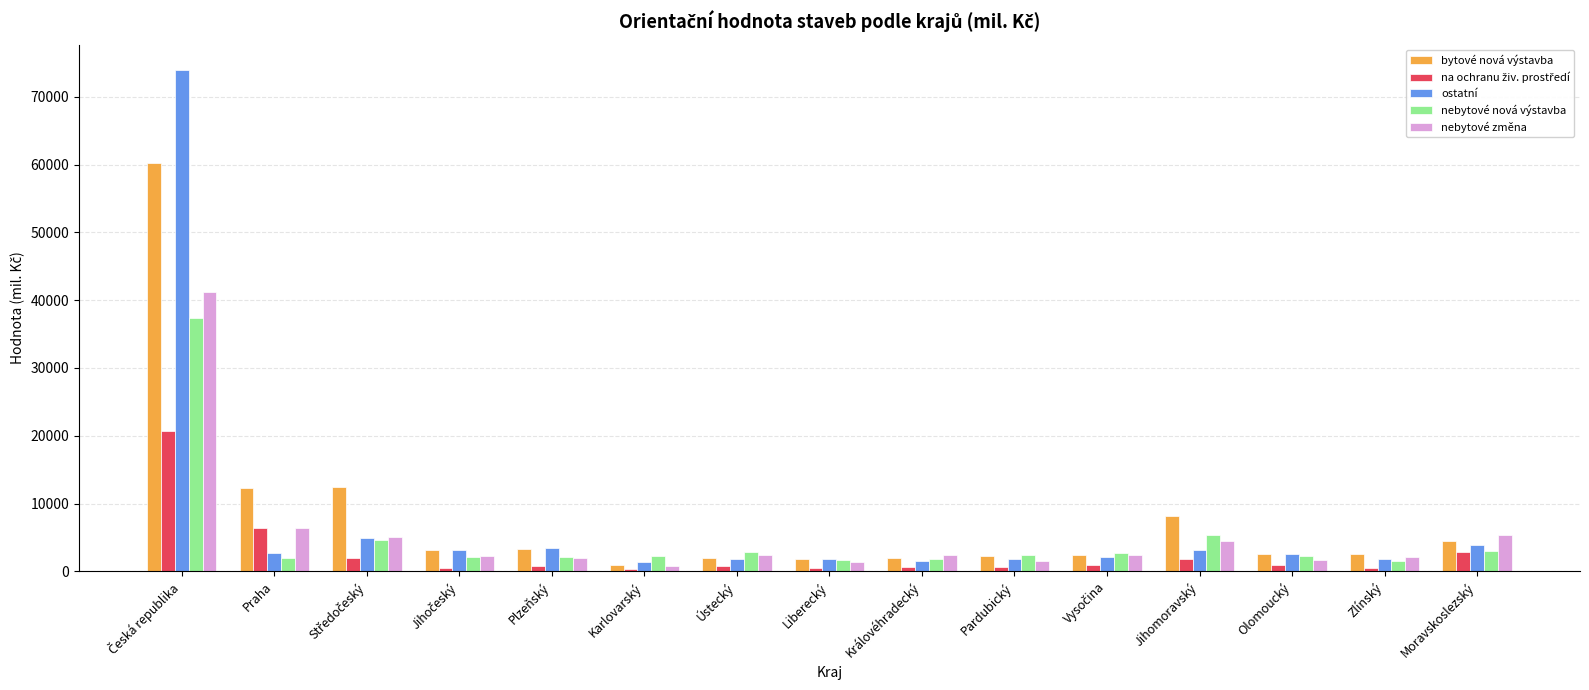

What is the label of the 13th bar from the left?

Olomoucký